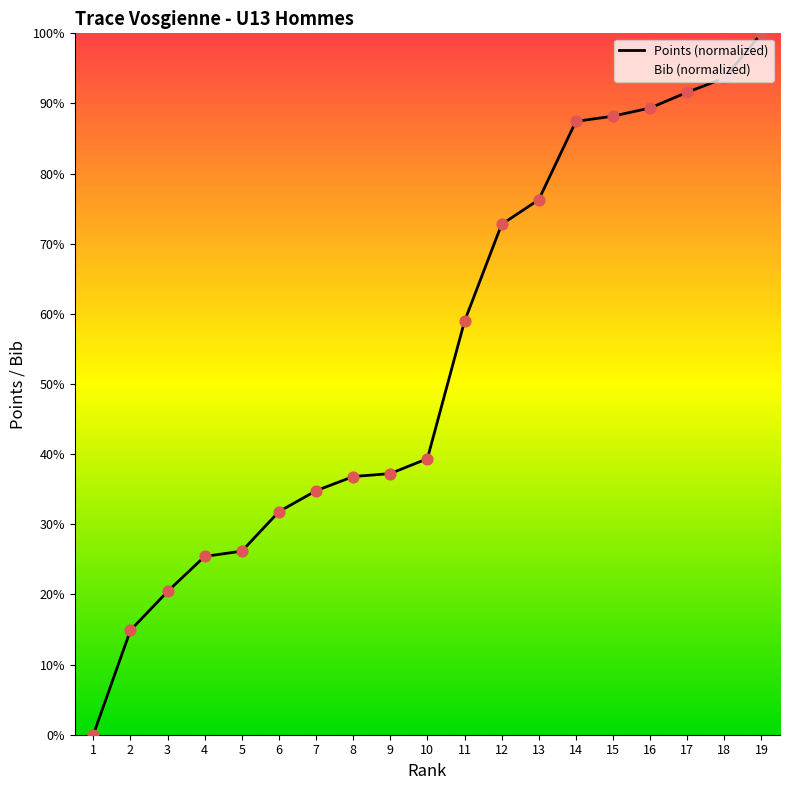

Between 16 and 12, which is larger?

16